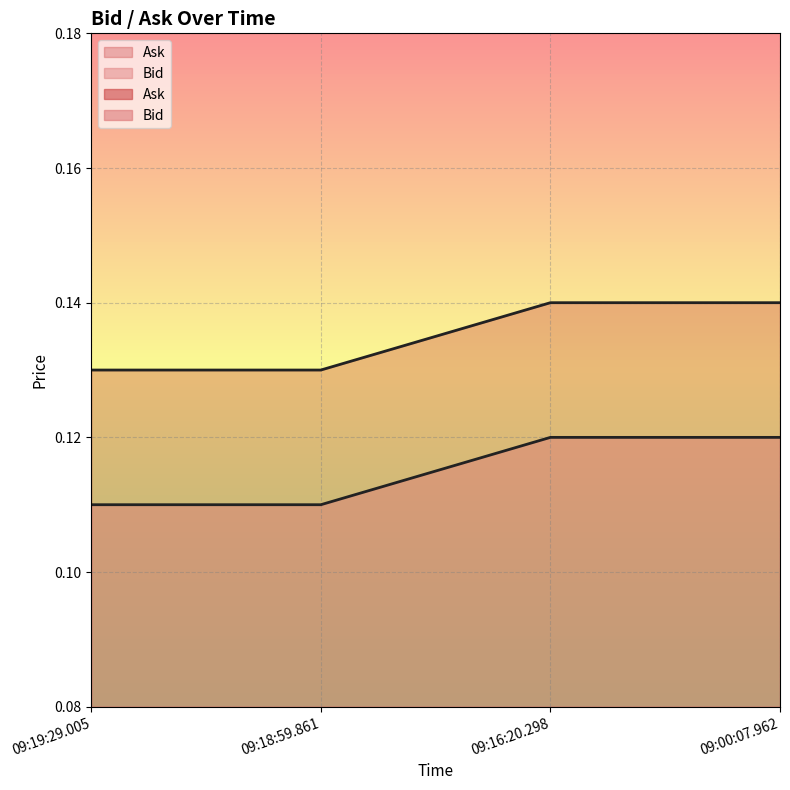

What are all the series names shown in the legend?

Bid, Ask